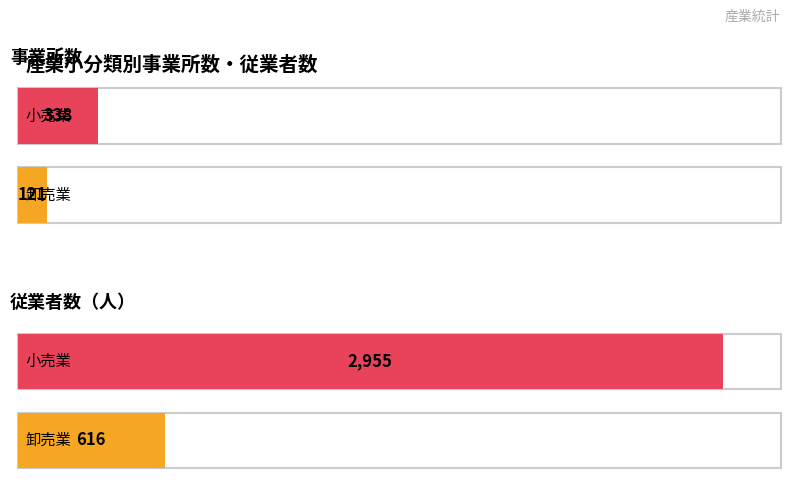

Count the 事業所数 values in the range 121 to 338.

2